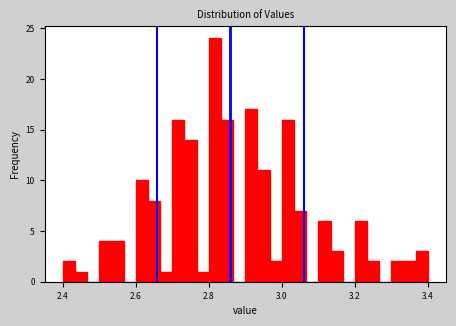

Read against the x-axis, roughly where is the centre of the tallest bar?

2.82